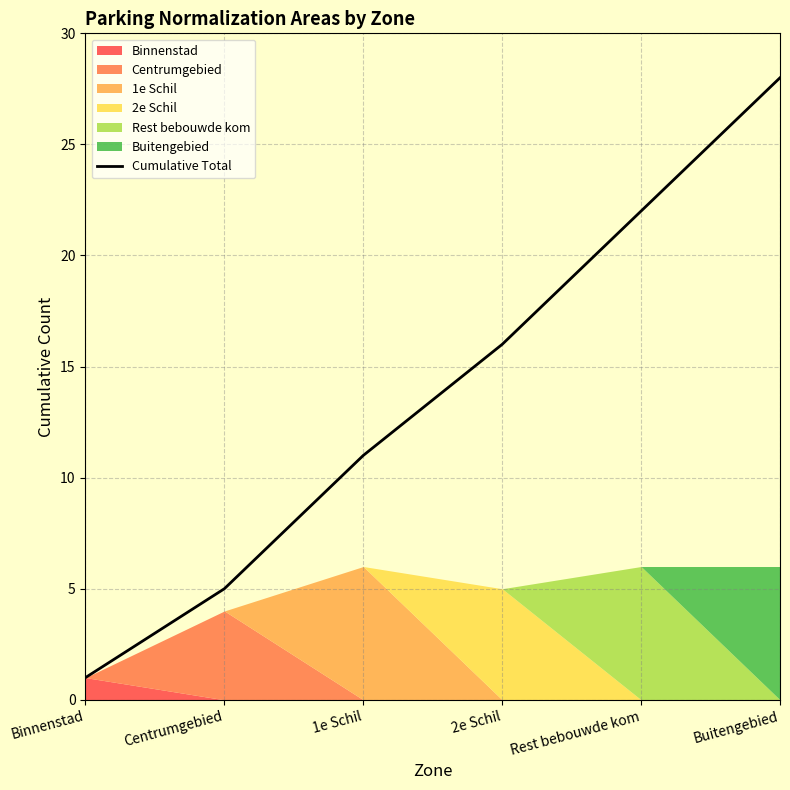

What is the smallest value displayed?

1